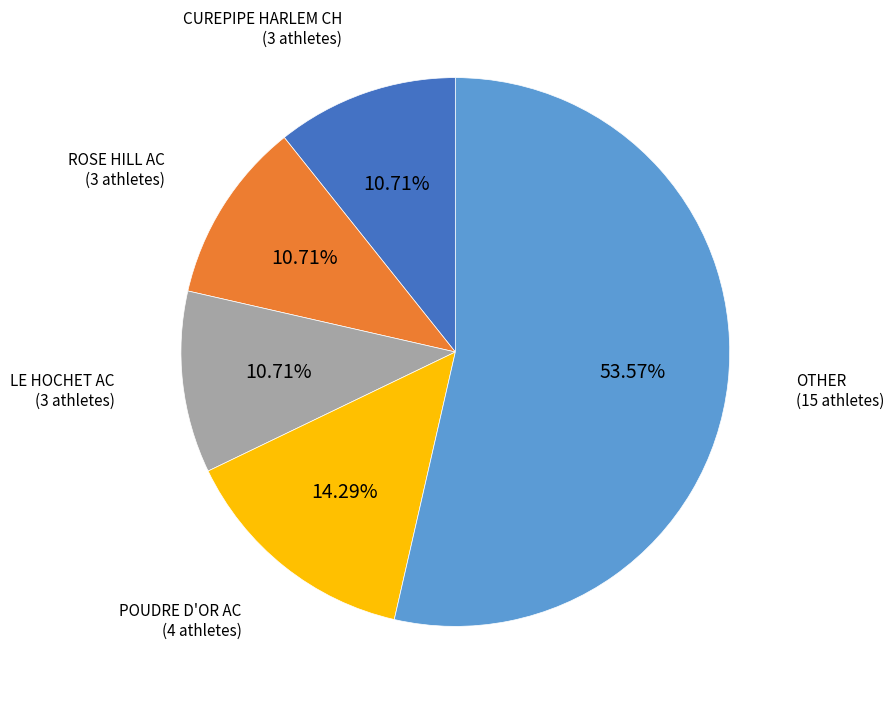

How much of the chart is everything except LE HOCHET AC?

89.3%